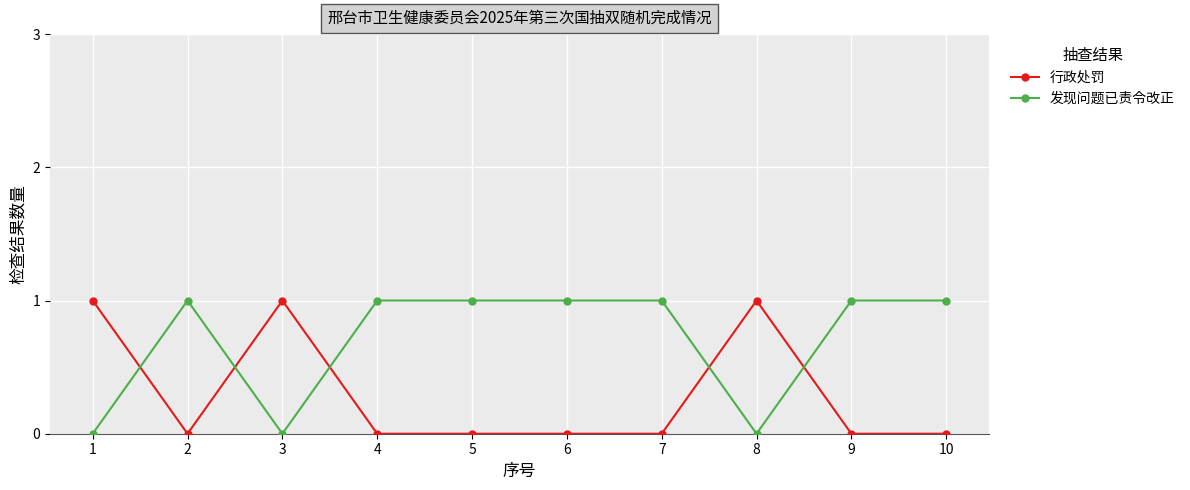

The 发现问题已责令改正 series shows 0 at 10. True or false?

False